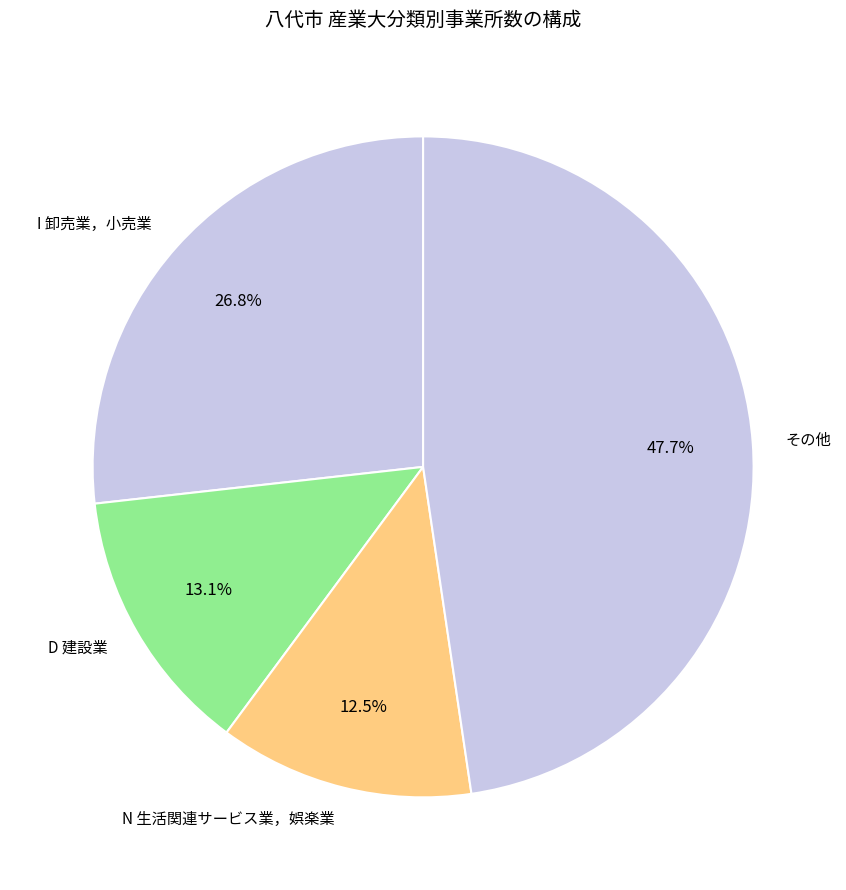

Rank the categories by value from highest to lowest.

その他, I 卸売業，小売業, D 建設業, N 生活関連サービス業，娯楽業